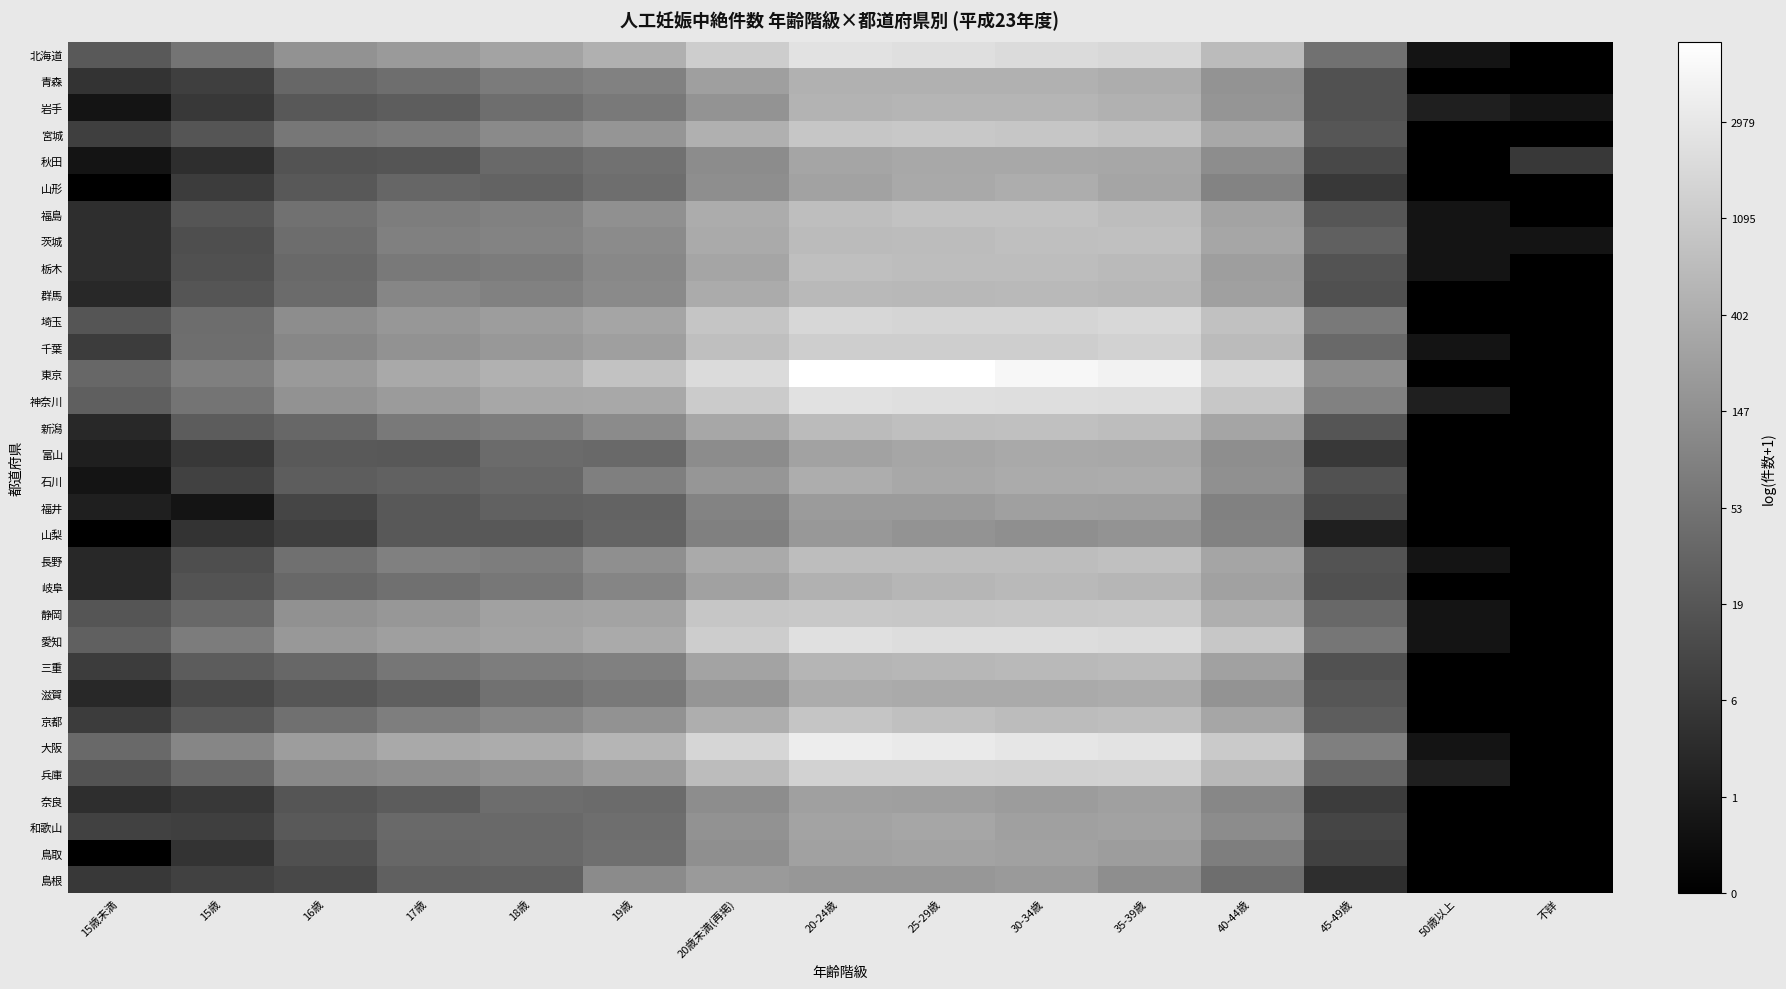

Between 35-39歳 and 18歳, which is larger?

35-39歳